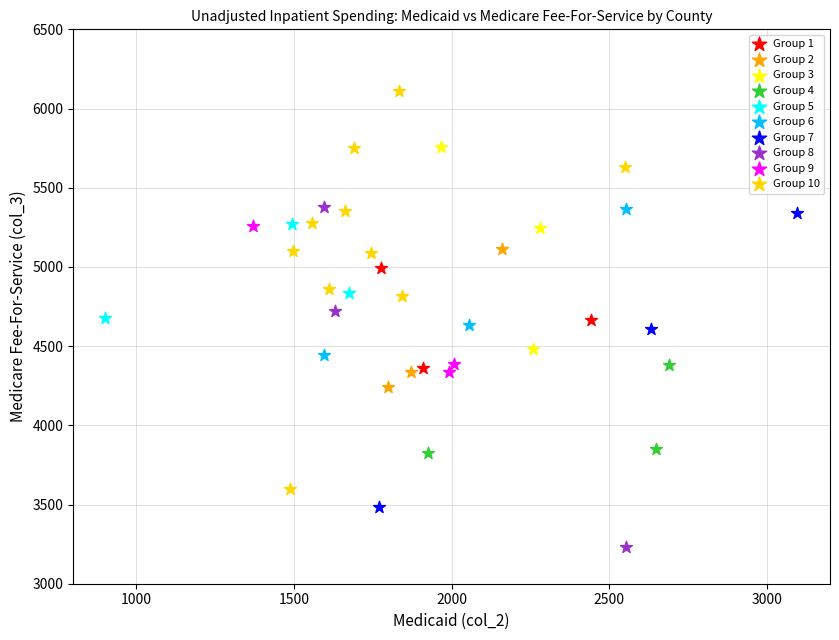

Which series reaches the maximum Y coordinate?

Group 10